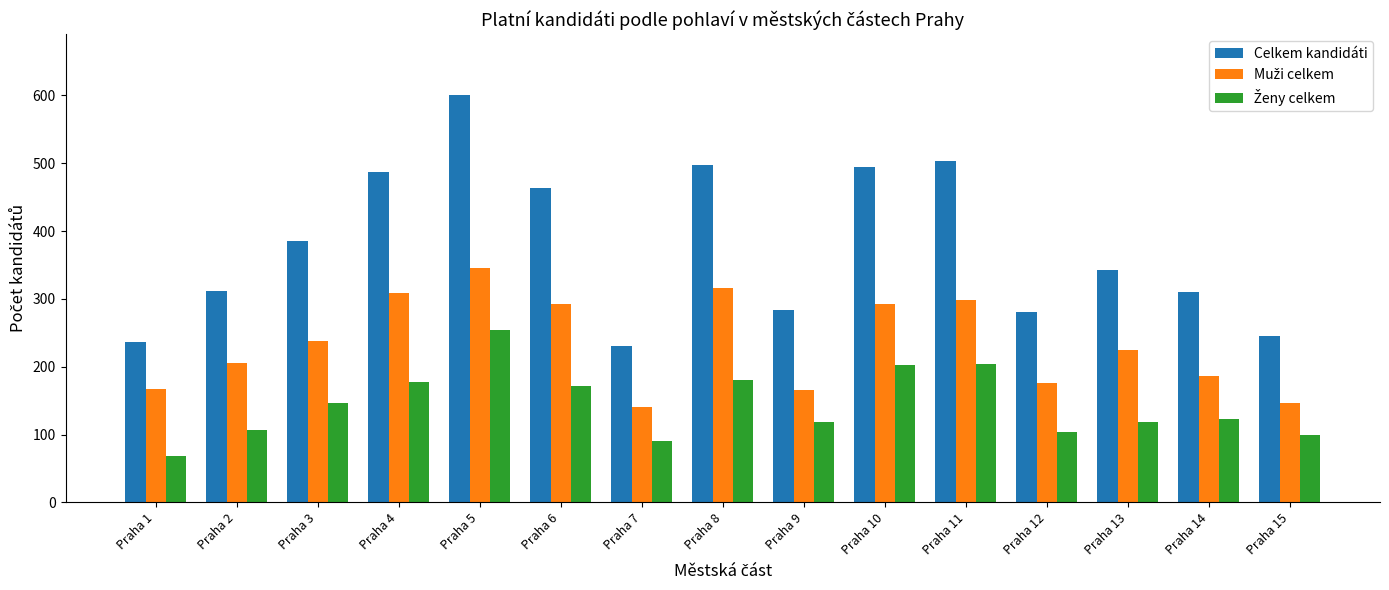

What is the difference between the maximum and minimum values in the Celkem kandidáti series?

369